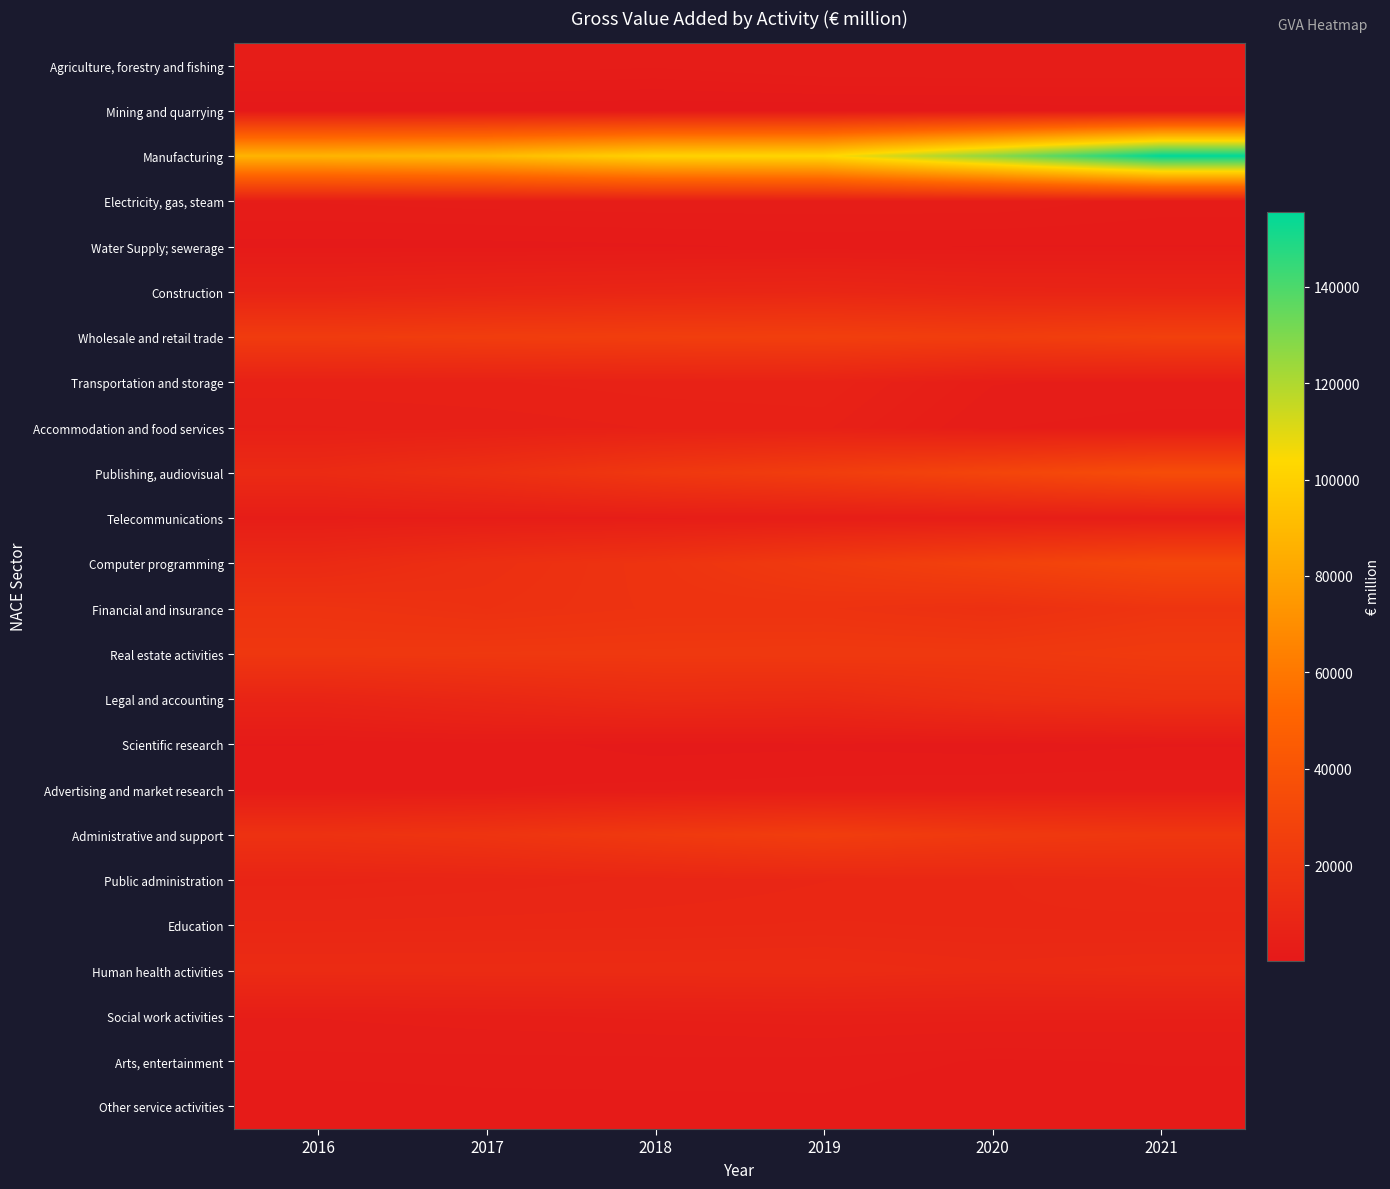

Reading right to left, transcribe all the data shown in this chart.

Agriculture, forestry and fishing: 2021=3485.0	2020=3471.9	2019=3417.1	2018=2730.3	2017=3087.2	2016=2909.0
Mining and quarrying: 2021=438.9	2020=319.8	2019=215.3	2018=178.4	2017=243.2	2016=259.3
Manufacturing: 2021=155633.0	2020=126932.6	2019=102969.6	2018=101034.4	2017=90741.6	2016=87474.7
Electricity, gas, steam: 2021=2331.9	2020=3053.0	2019=3060.1	2018=3056.4	2017=2921.6	2016=2671.6
Water Supply; sewerage: 2021=1370.9	2020=1346.4	2019=1516.4	2018=1287.8	2017=1152.3	2016=1128.4
Construction: 2021=7922.0	2020=8178.6	2019=9336.5	2018=8884.9	2017=8145.4	2016=7320.6
Wholesale and retail trade: 2021=26623.8	2020=24612.1	2019=25779.9	2018=25205.4	2017=24411.6	2016=23309.2
Transportation and storage: 2021=3266.8	2020=3589.4	2019=6514.2	2018=6232.0	2017=5875.6	2016=5703.3
Accommodation and food services: 2021=2143.0	2020=2664.8	2019=5495.1	2018=5382.3	2017=4936.0	2016=4684.9
Publishing, audiovisual: 2021=35092.8	2020=29826.8	2019=24757.8	2018=21008.8	2017=15379.2	2016=11994.0
Telecommunications: 2021=3539.8	2020=3424.0	2019=3389.5	2018=3324.0	2017=3274.8	2016=3204.0
Computer programming: 2021=31591.1	2020=27215.6	2019=22752.3	2018=18024.1	2017=15126.7	2016=11469.8
Financial and insurance: 2021=18716.7	2020=15893.6	2019=17604.0	2018=17651.4	2017=16231.7	2016=17825.0
Real estate activities: 2021=22696.1	2020=21284.4	2019=21557.4	2018=21187.3	2017=20995.6	2016=20524.7
Legal and accounting: 2021=16250.9	2020=14944.6	2019=11638.0	2018=12283.4	2017=10032.1	2016=7885.0
Scientific research: 2021=1316.5	2020=1070.9	2019=1254.8	2018=1106.2	2017=1709.4	2016=1376.2
Advertising and market research: 2021=2539.7	2020=2463.4	2019=2307.1	2018=2175.2	2017=1977.9	2016=1778.5
Administrative and support: 2021=20505.5	2020=21894.4	2019=24620.3	2018=21965.4	2017=18597.2	2016=16897.7
Public administration: 2021=10984.5	2020=10106.9	2019=9555.8	2018=8826.4	2017=8241.8	2016=7801.6
Education: 2021=9882.6	2020=10103.3	2019=10285.8	2018=10085.8	2017=9938.7	2016=9780.0
Human health activities: 2021=12321.0	2020=11759.7	2019=12608.6	2018=12430.1	2017=12371.3	2016=12369.0
Social work activities: 2021=4306.9	2020=4404.6	2019=4590.8	2018=4288.4	2017=4023.7	2016=3590.9
Arts, entertainment: 2021=2068.4	2020=1902.2	2019=2421.8	2018=2426.6	2017=2367.1	2016=2341.5
Other service activities: 2021=1464.3	2020=1414.8	2019=1827.3	2018=1769.5	2017=1749.1	2016=1529.0